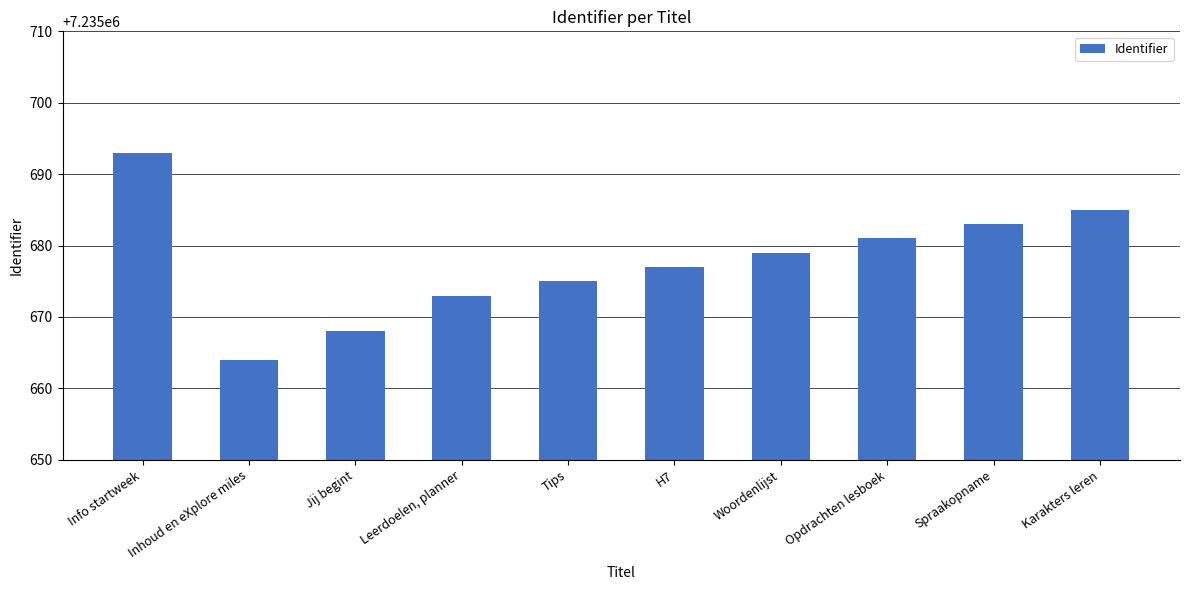

Count the number of data series in this chart.

1